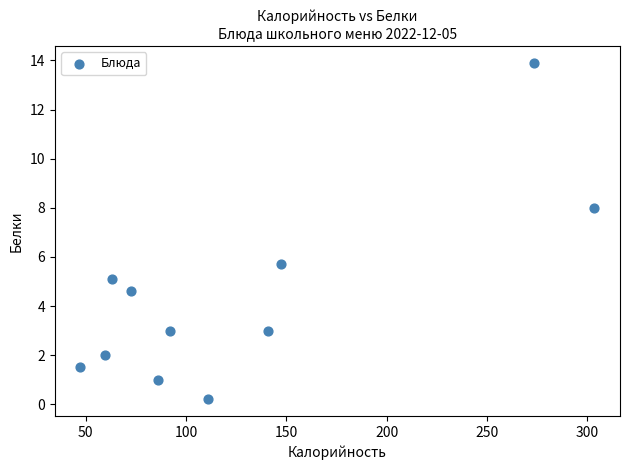

What Y value in the scatter plot is closest to 7?

8.0